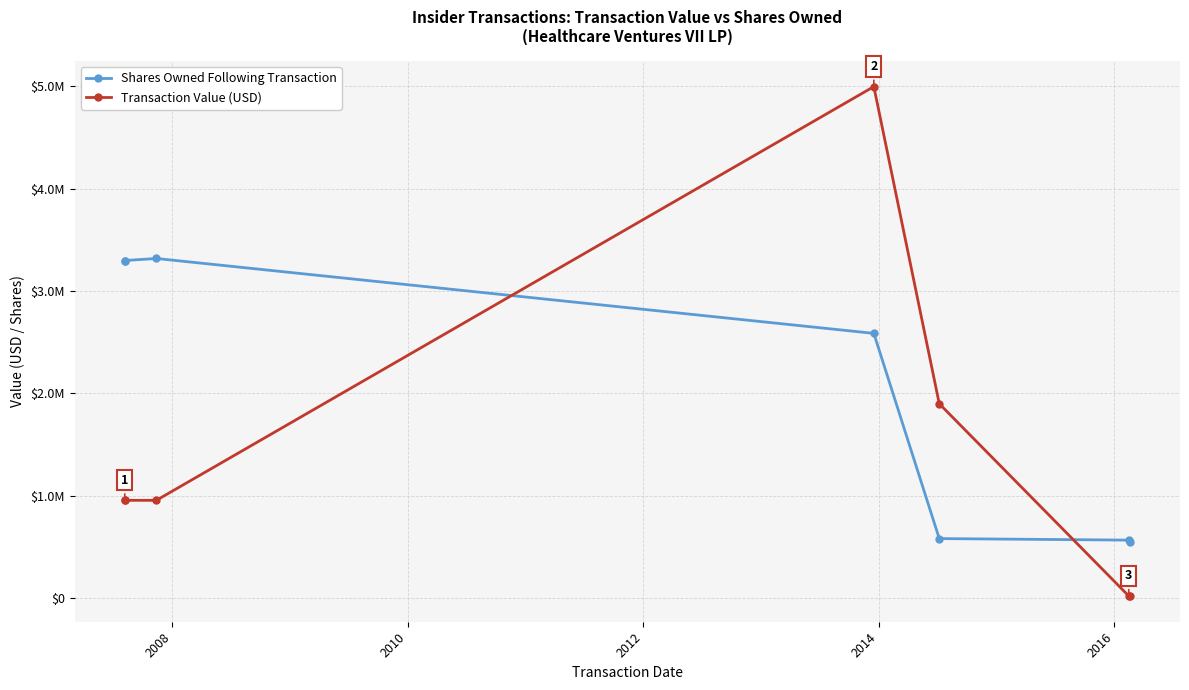

What is the lowest value of the Transaction Value (USD) series?

21600